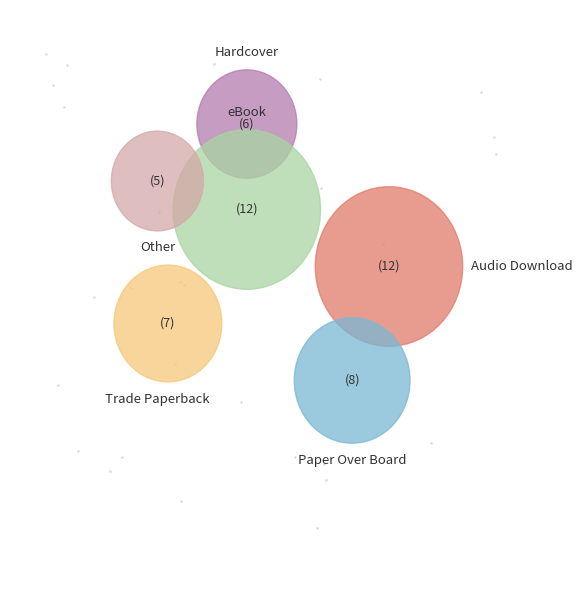

Is there any slice that represents more than half of the pie?

No